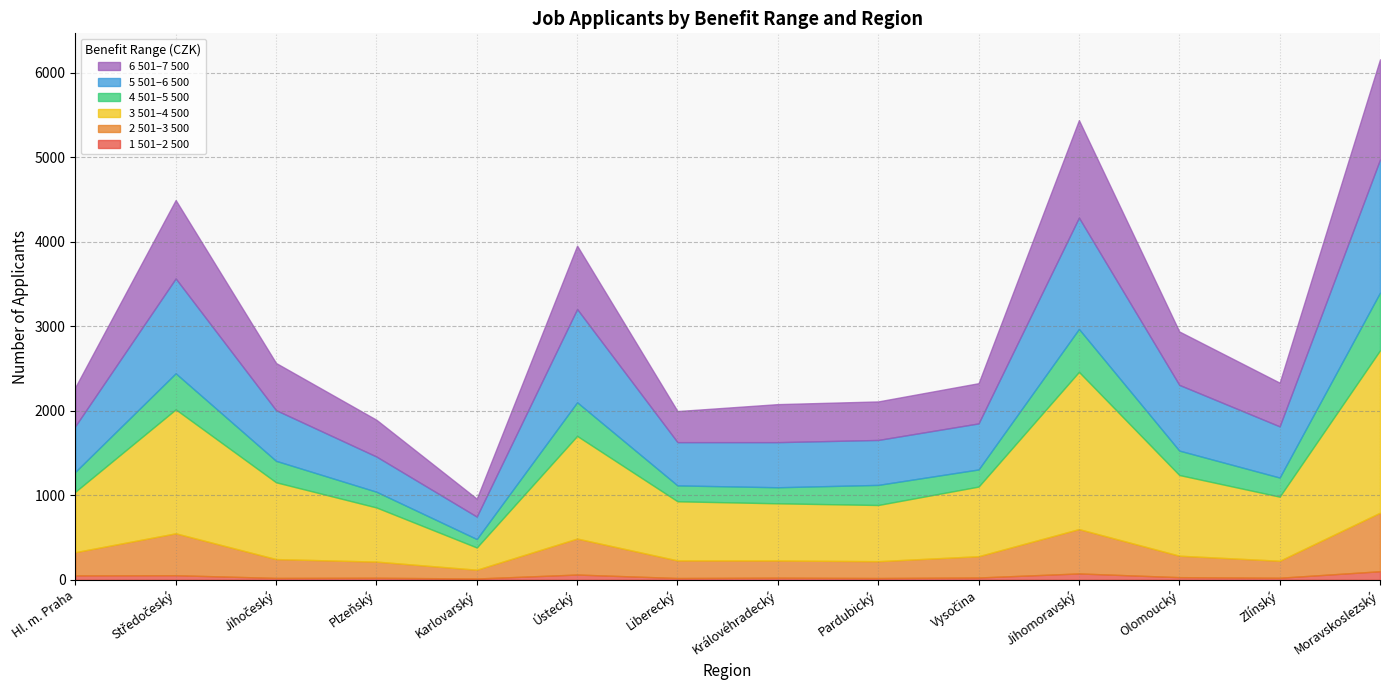

True or false: 5 501–6 500 has a value of 885 at Hl. m. Praha.

False